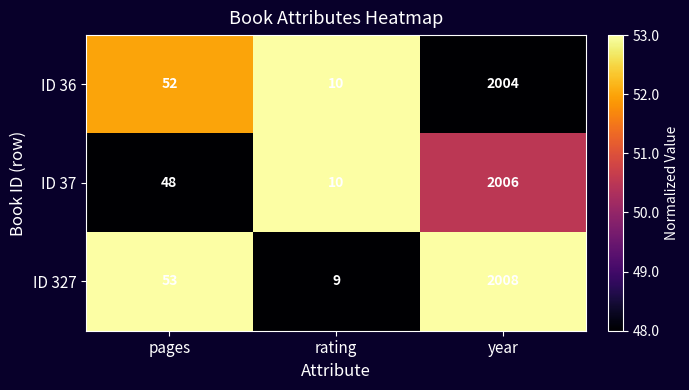

How many data points does each series have?

3